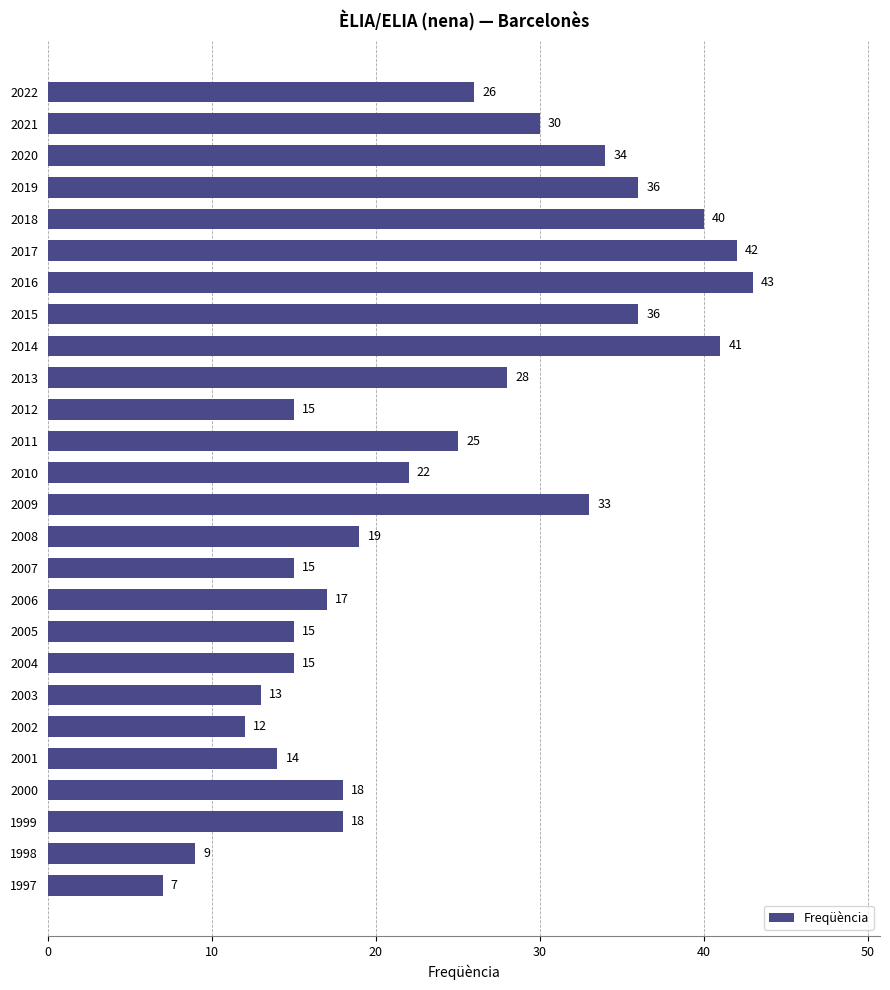

Reading top to bottom, transcribe all the data shown in this chart.

2022=26	2021=30	2020=34	2019=36	2018=40	2017=42	2016=43	2015=36	2014=41	2013=28	2012=15	2011=25	2010=22	2009=33	2008=19	2007=15	2006=17	2005=15	2004=15	2003=13	2002=12	2001=14	2000=18	1999=18	1998=9	1997=7